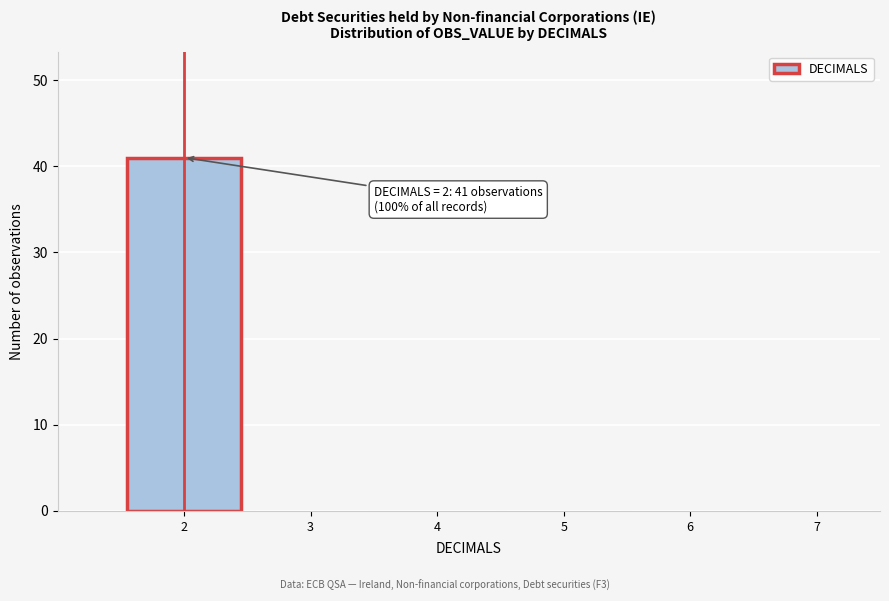

Which range on the x-axis has the tallest bar?

1.5 to 2.5